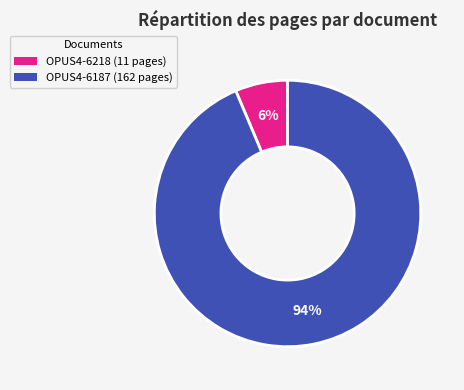

To the nearest percent, what portion does OPUS4-6218 represent?

6%